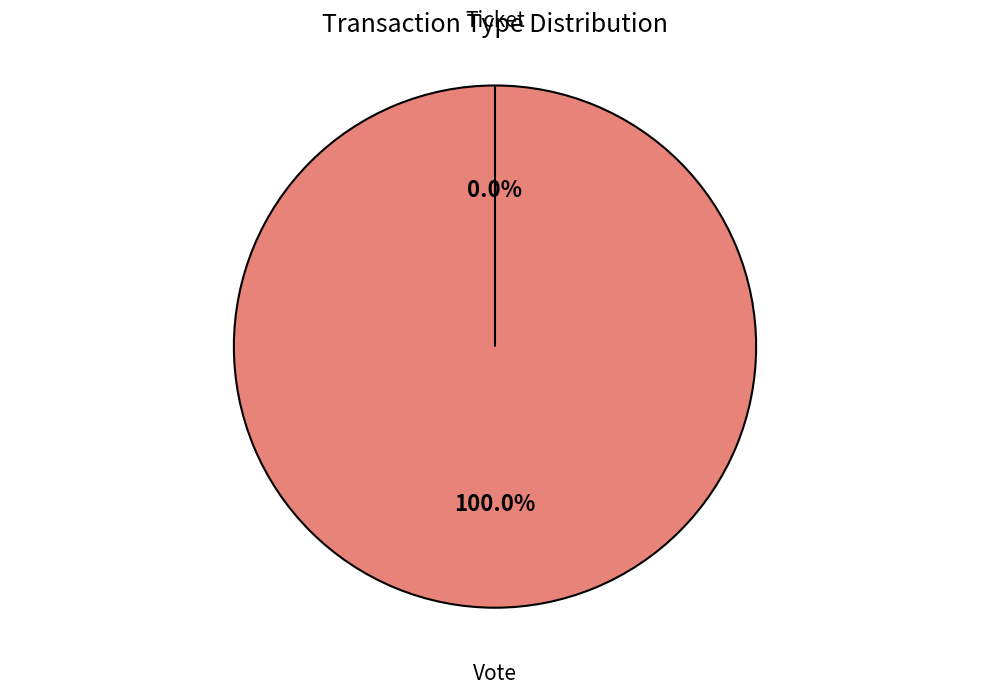

Which slice is the largest?

Vote